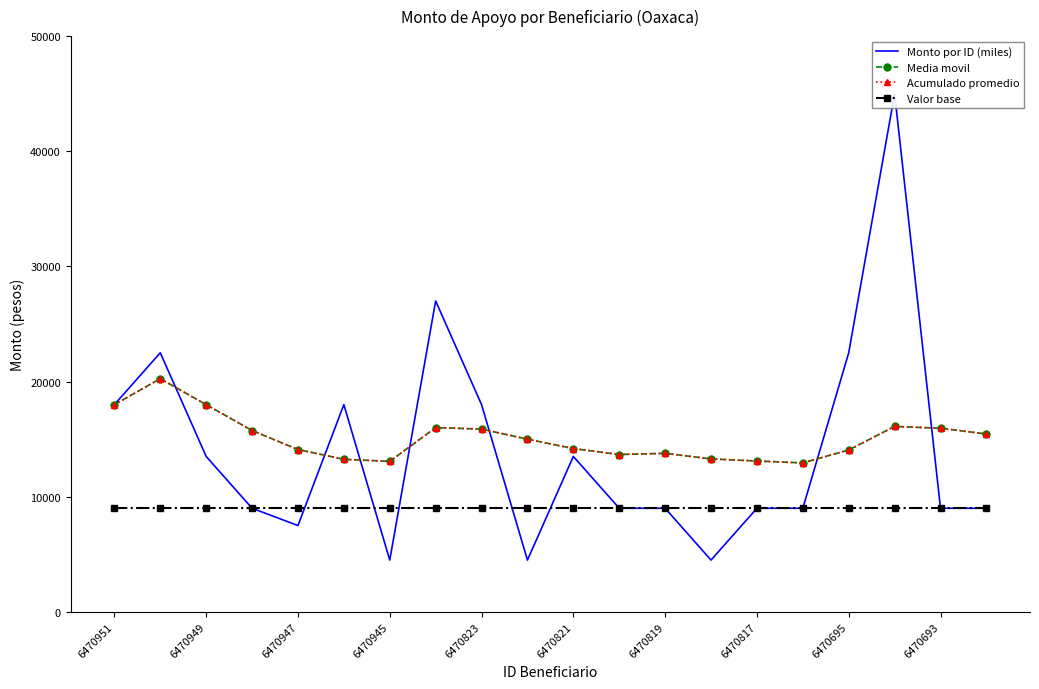

Between 6470945 and 10, which series saw the biggest shift?

Monto por ID (miles)